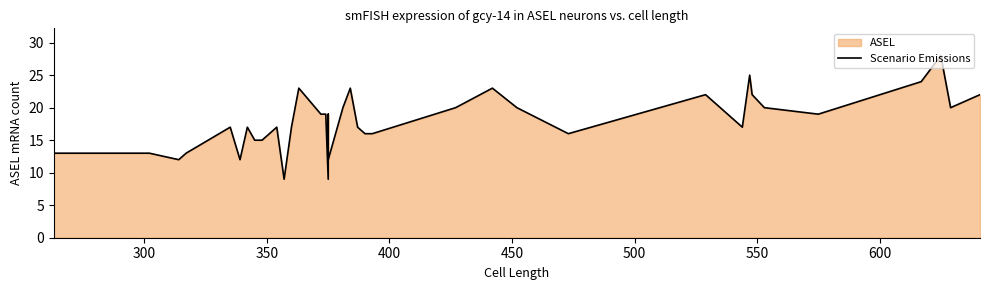

Reading right to left, what are all the values shown in this chart?

22	20	28	24	19	20	22	25	17	22	16	20	23	20	16	16	17	23	20	12	19	9	19	19	23	17	9	17	17	15	15	17	12	17	13	12	13	13	13